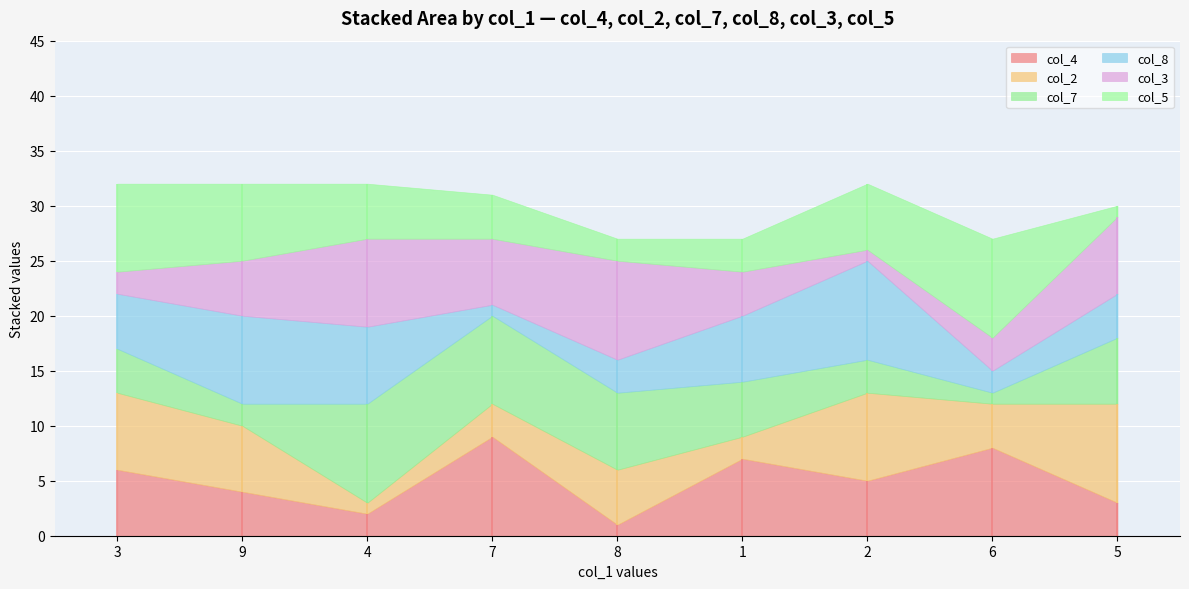

How many intersections are there between col_4 and col_8?

7